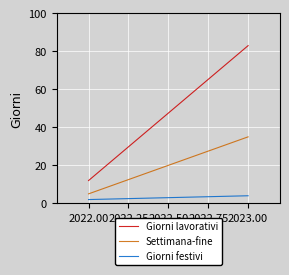

Between 2023.00 and 2022.00, which is larger?

2023.00